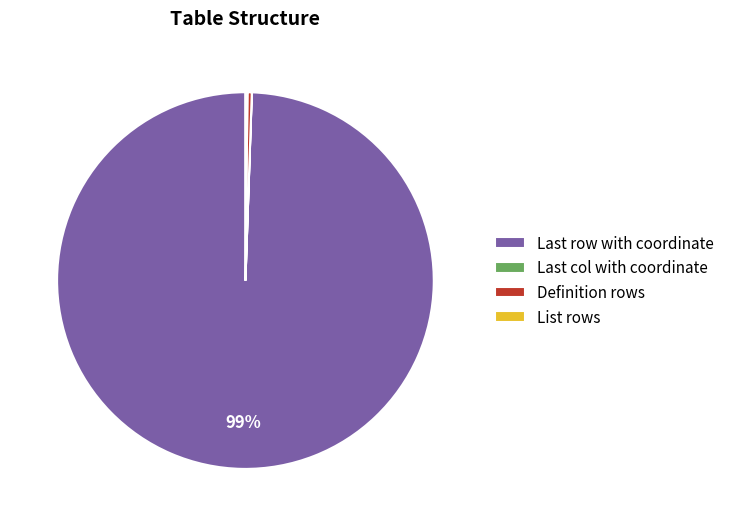

The Definition rows slice represents 9% of the pie. True or false?

False